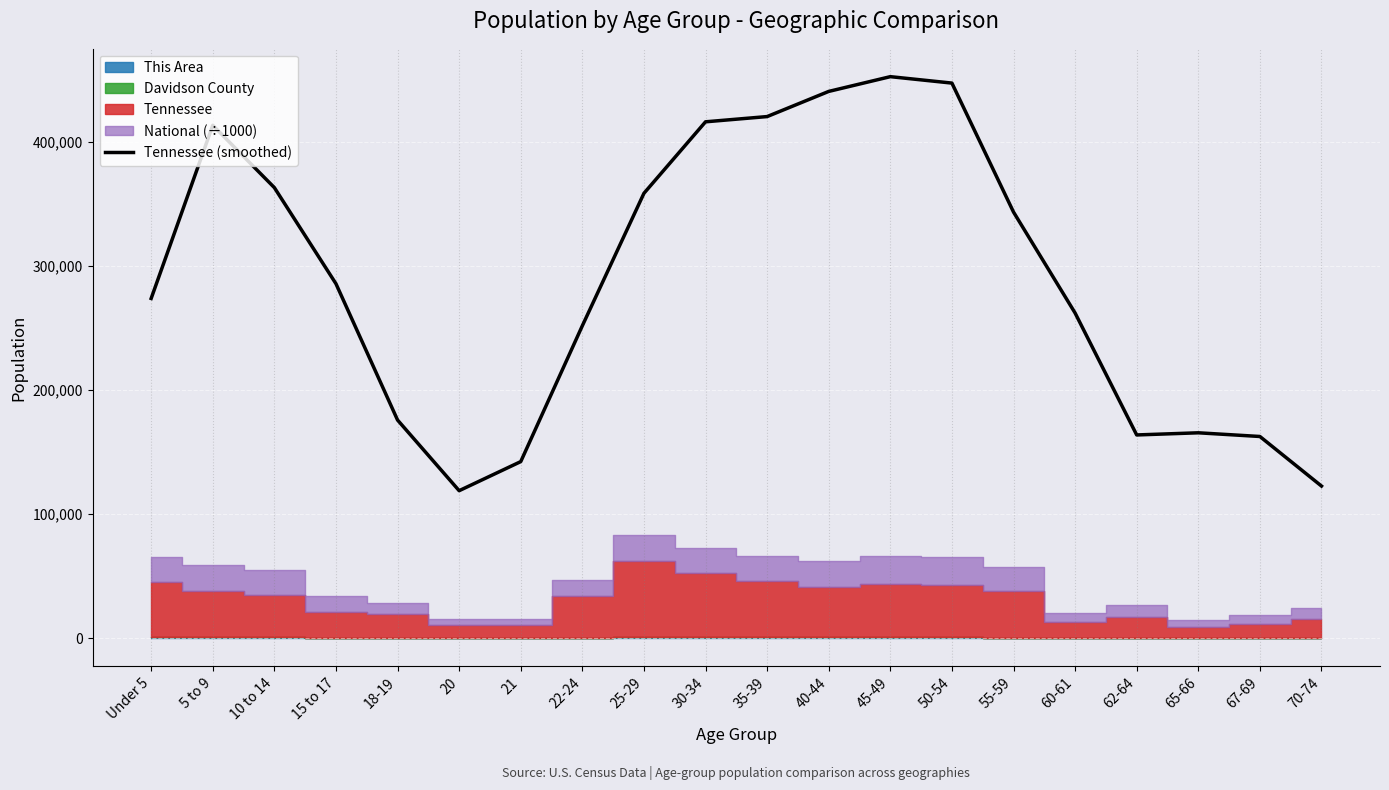

True or false: there are more than 1 points higher than both neighbors.

True